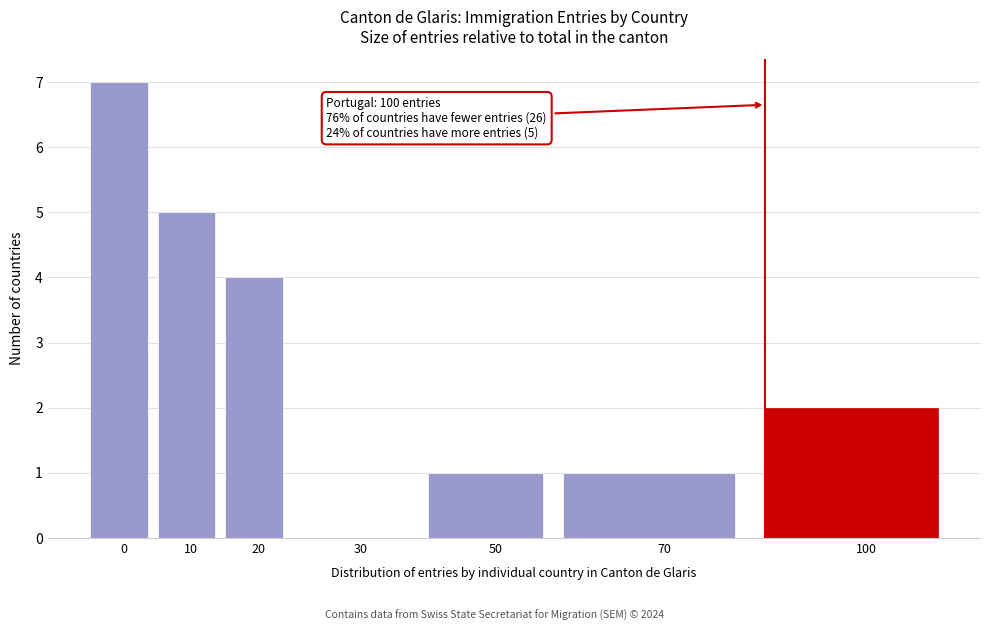

Reading left to right, list all the values displayed in this chart.

0=7	10=5	20=4	30=0	50=1	70=1	100=2